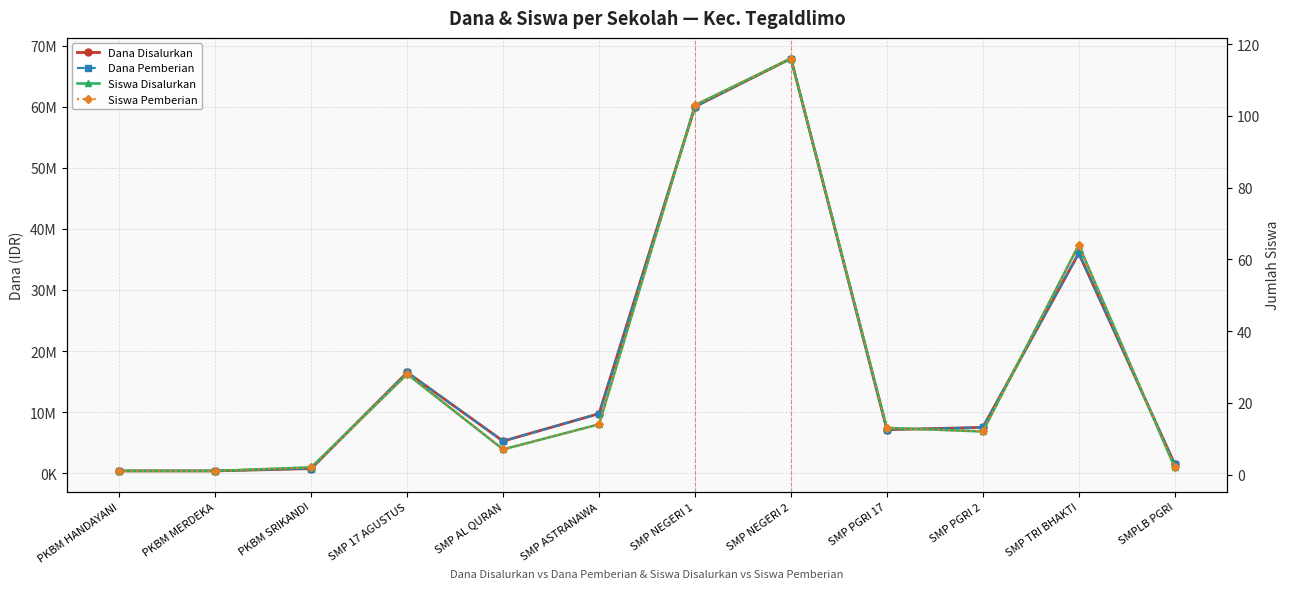

What position from the right is PKBM HANDAYANI?

12